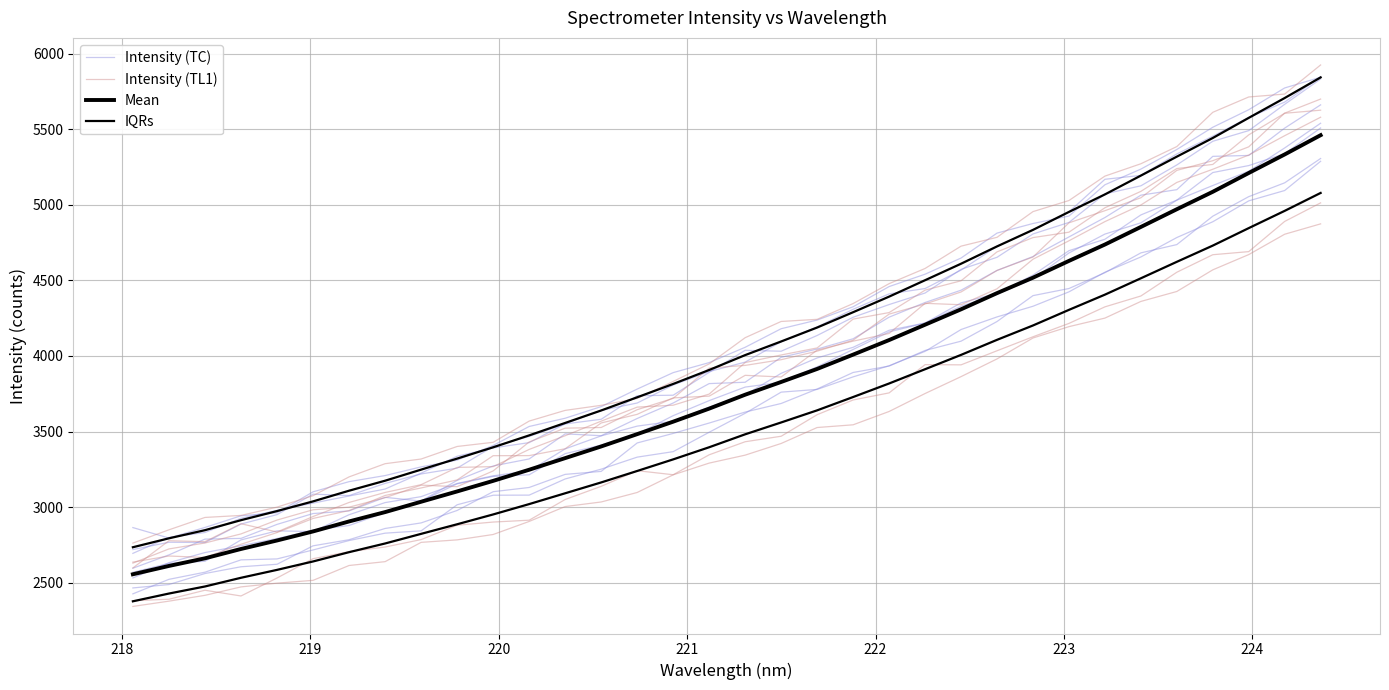

How many values in the IQRs series are below 4005?

17